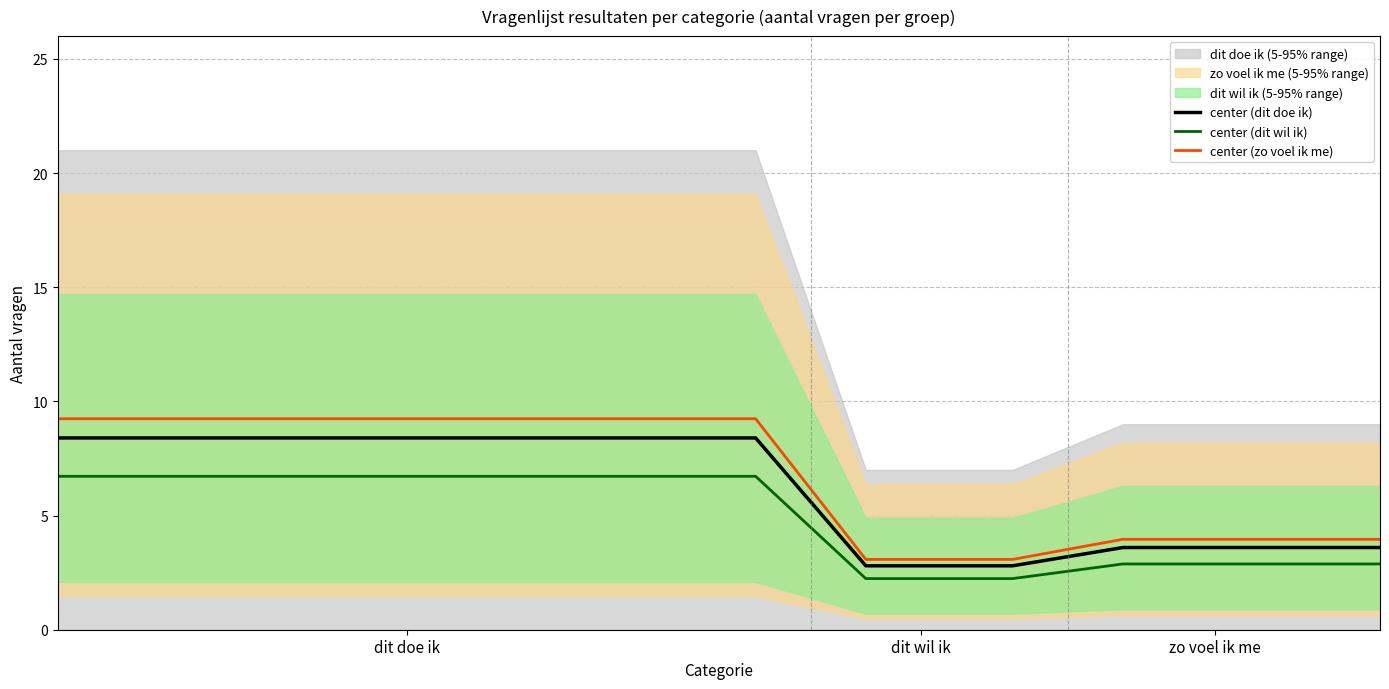

True or false: center (dit wil ik) has more than 1 points higher than both neighbors.

False